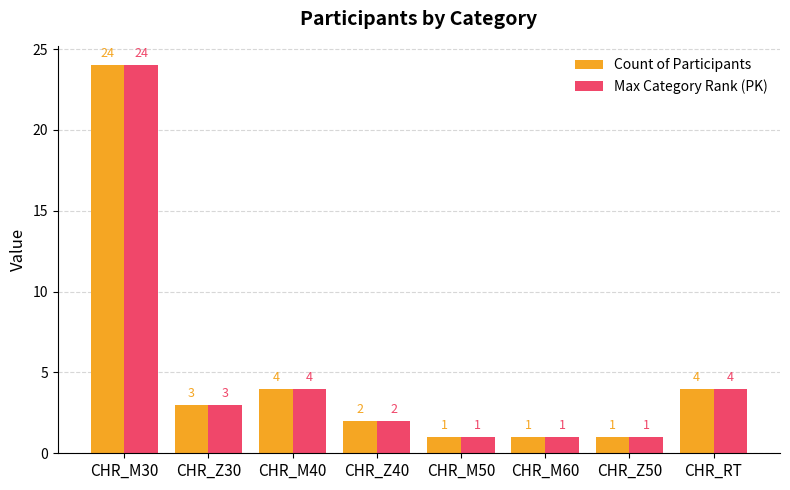

Is it true that Count of Participants equals 6 at CHR_RT?

False